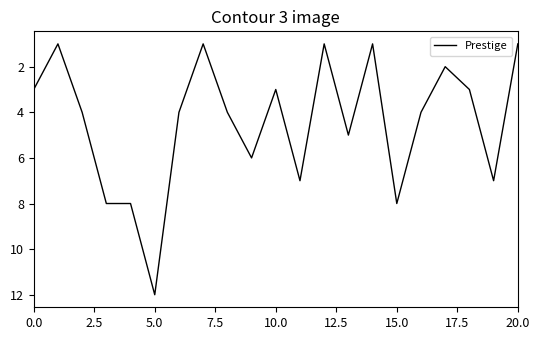

What is the maximum value shown in the chart?

12